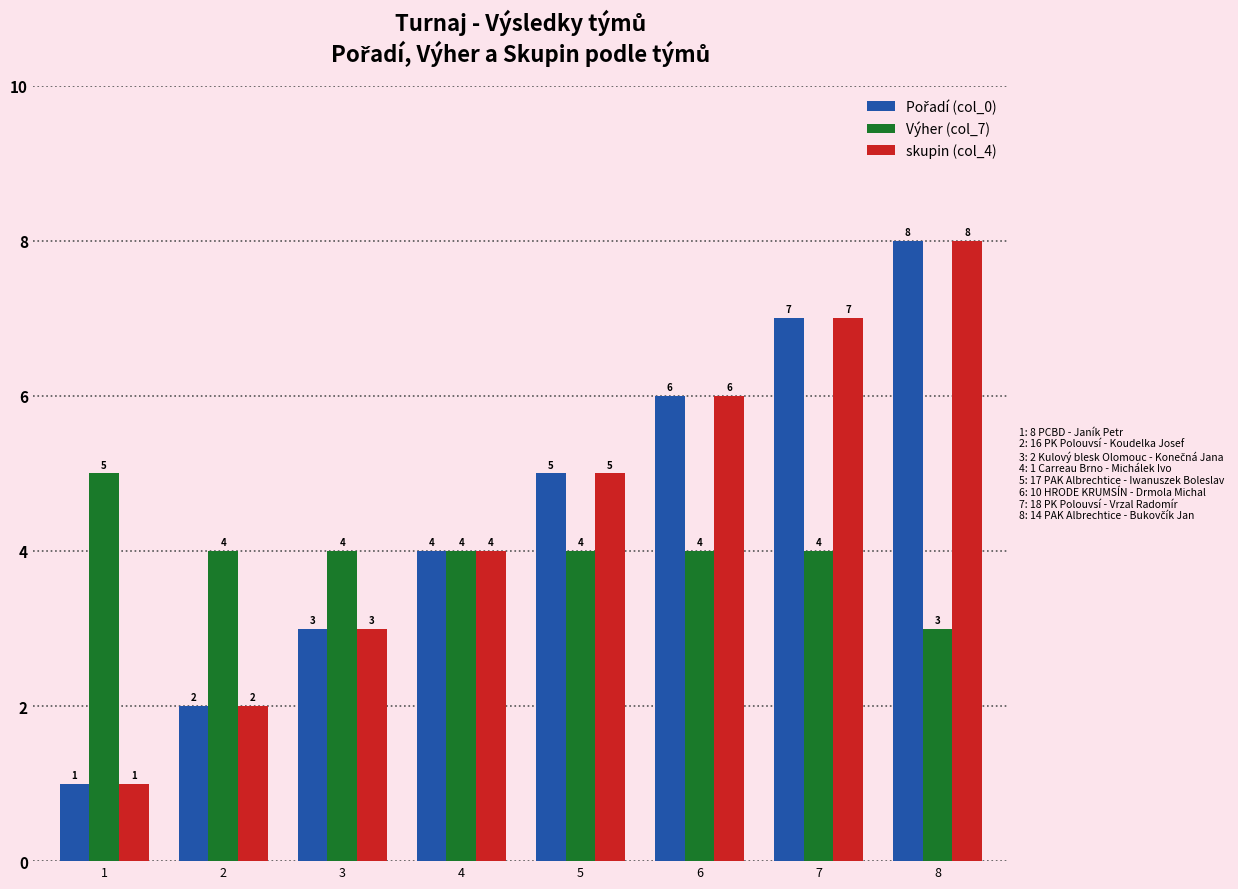

What is the average value of the Výher (col_7) series?

4